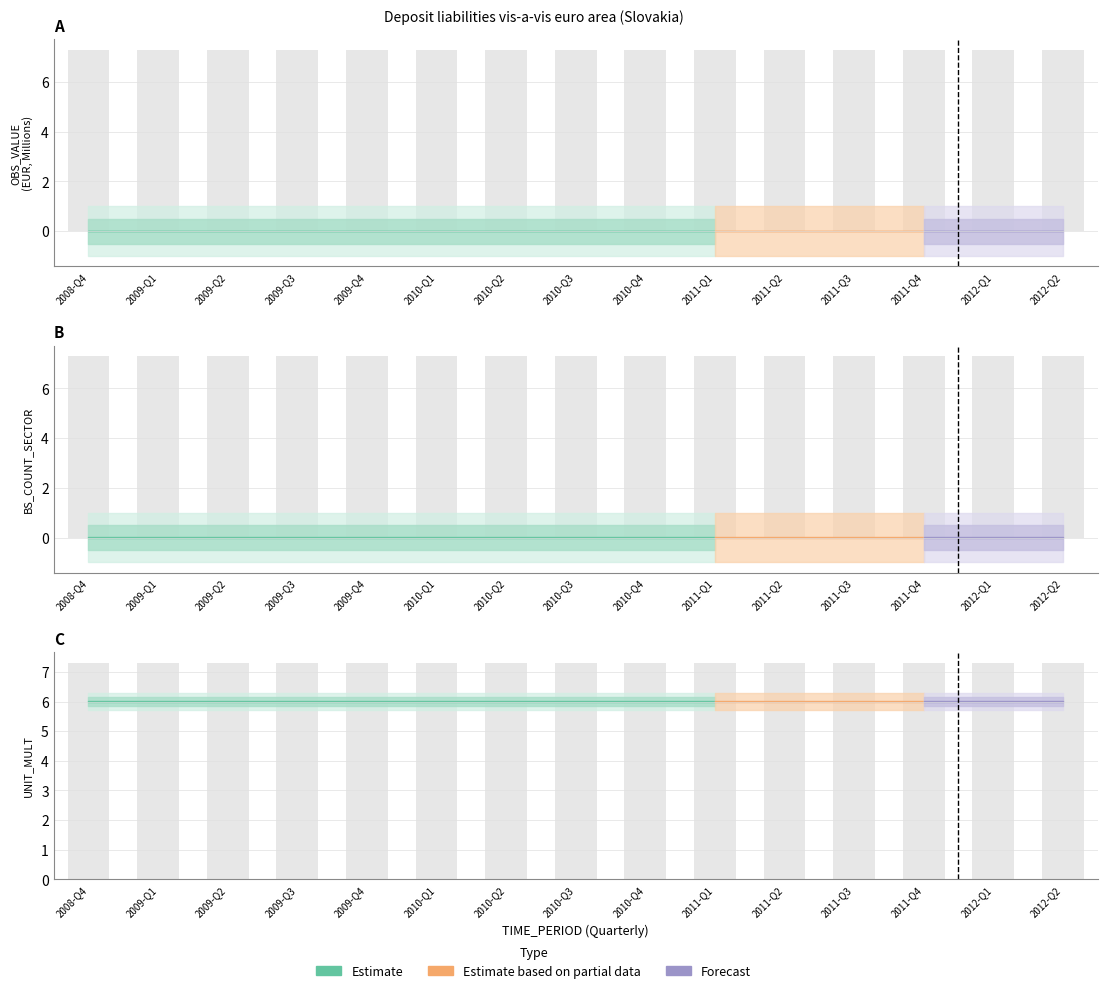

What is the greatest value displayed?

6